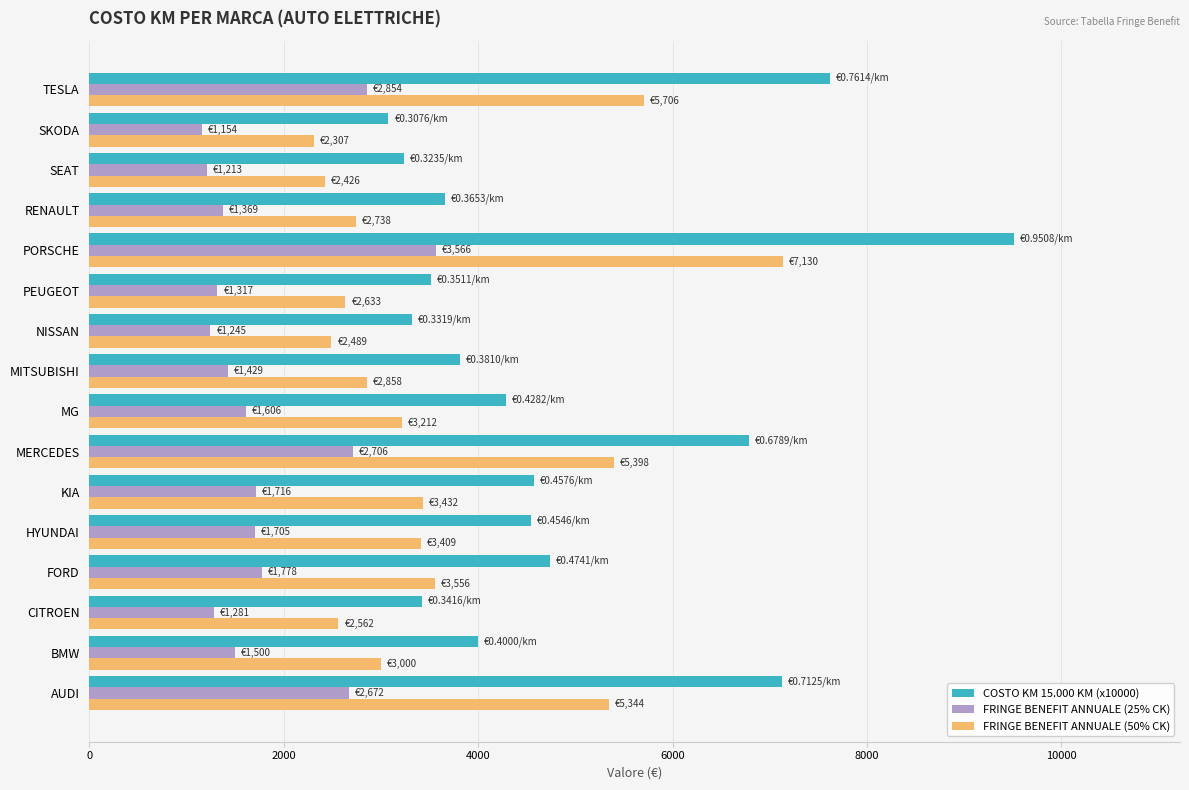

At which label does FRINGE BENEFIT ANNUALE (25% CK) reach its peak?

PORSCHE